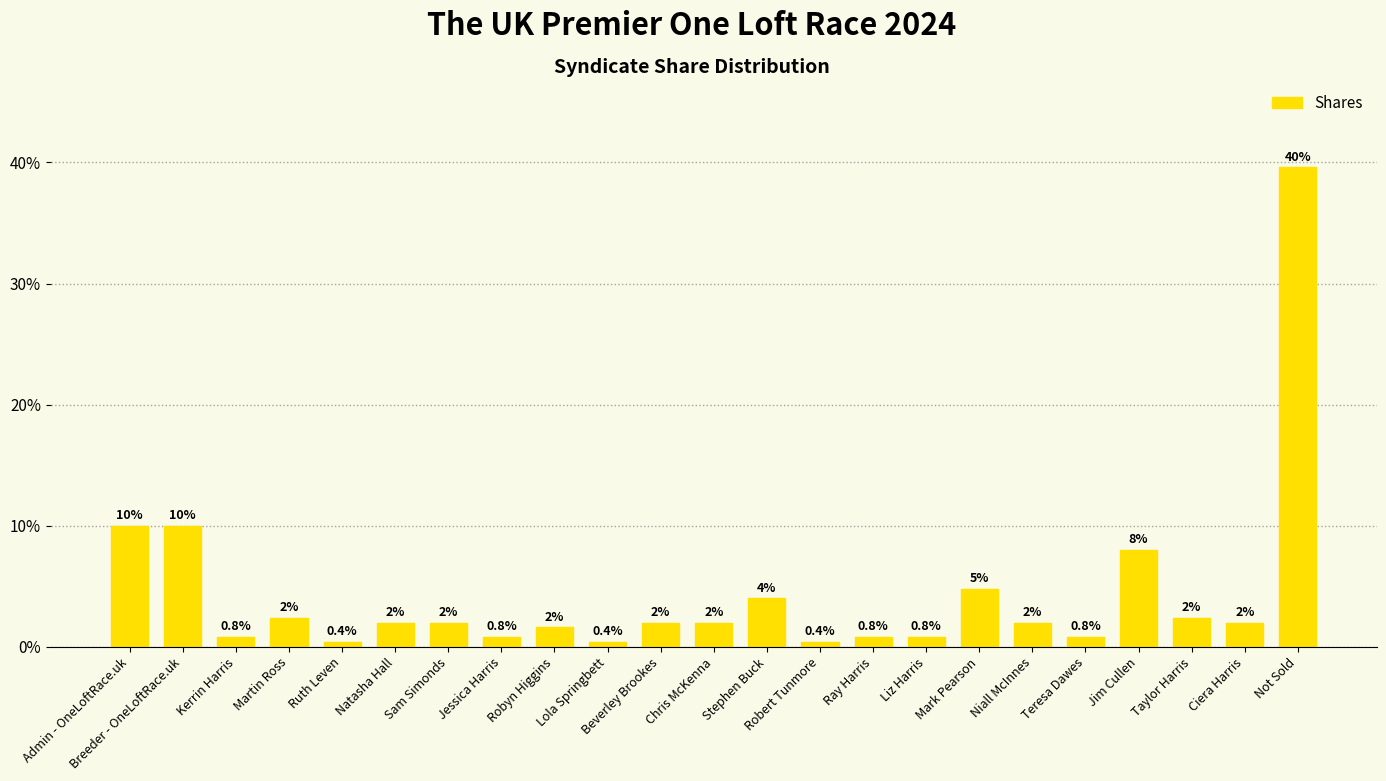

Reading left to right, what are all the values shown in this chart?

Admin - OneLoftRace.uk=10.0	Breeder - OneLoftRace.uk=10.0	Kerrin Harris=0.8	Martin Ross=2.4	Ruth Leven=0.4	Natasha Hall=2.0	Sam Simonds=2.0	Jessica Harris=0.8	Robyn Higgins=1.6	Lola Springbett=0.4	Beverley Brookes=2.0	Chris McKenna=2.0	Stephen Buck=4.0	Robert Tunmore=0.4	Ray Harris=0.8	Liz Harris=0.8	Mark Pearson=4.8	Niall McInnes=2.0	Teresa Dawes=0.8	Jim Cullen=8.0	Taylor Harris=2.4	Ciera Harris=2.0	Not Sold=39.6